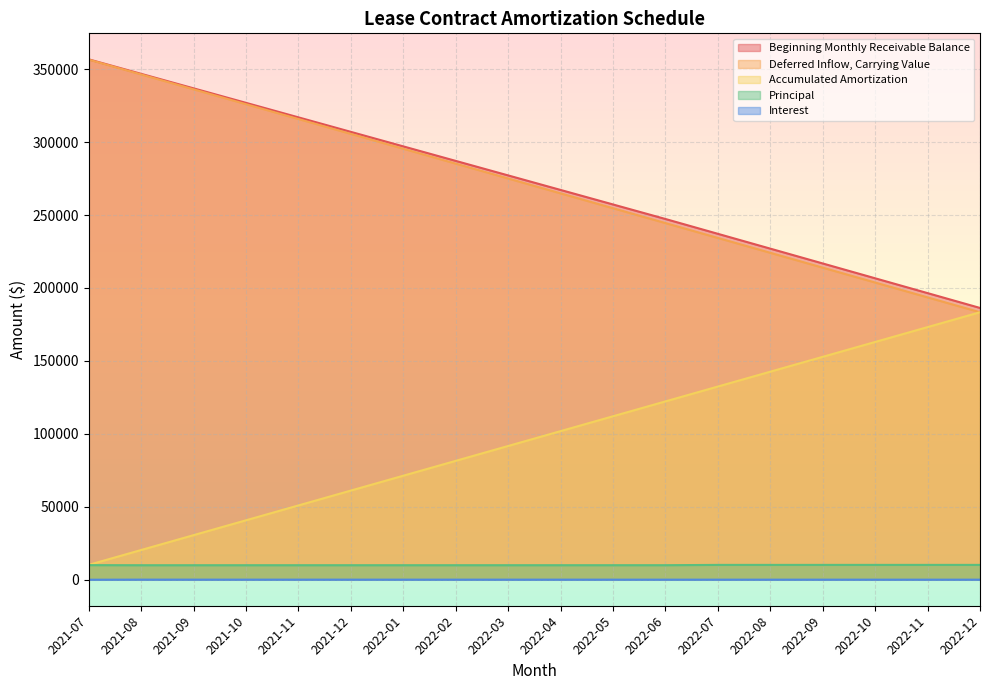

Is it true that Beginning Monthly Receivable Balance equals 330932.1 at 2022-07?

False